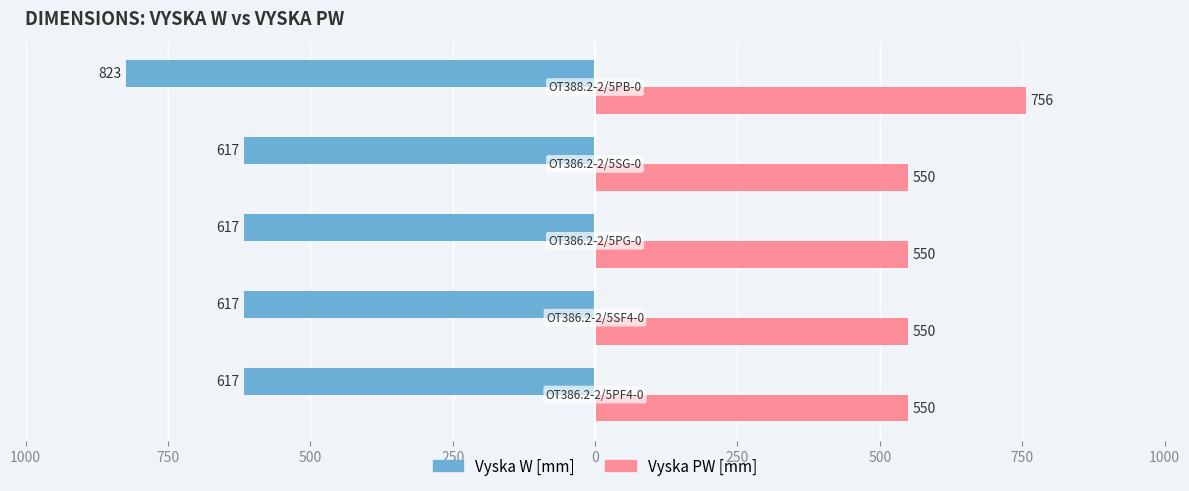

How many groups of bars are there?

5